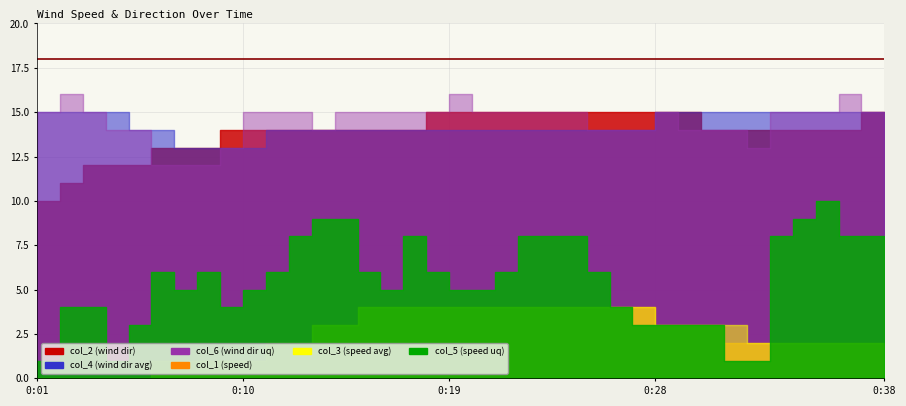

True or false: col_1 and col_4 cross at least once.

False